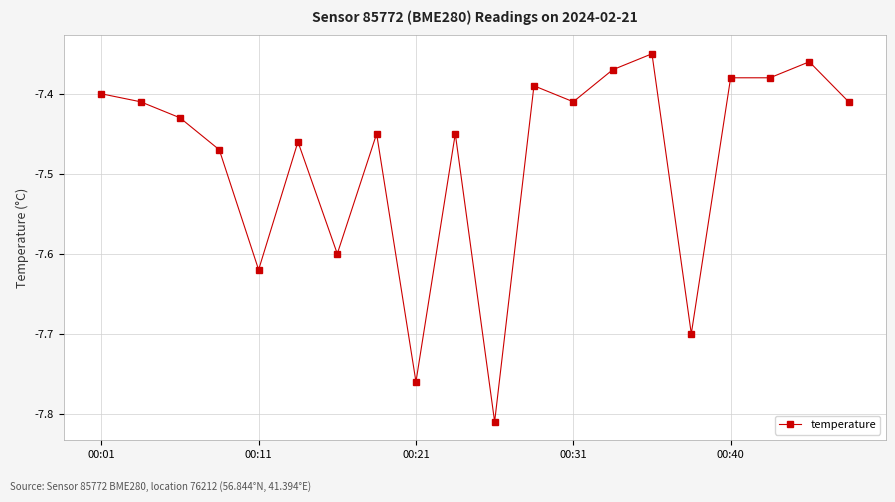

What is the sum of all values?

-149.6